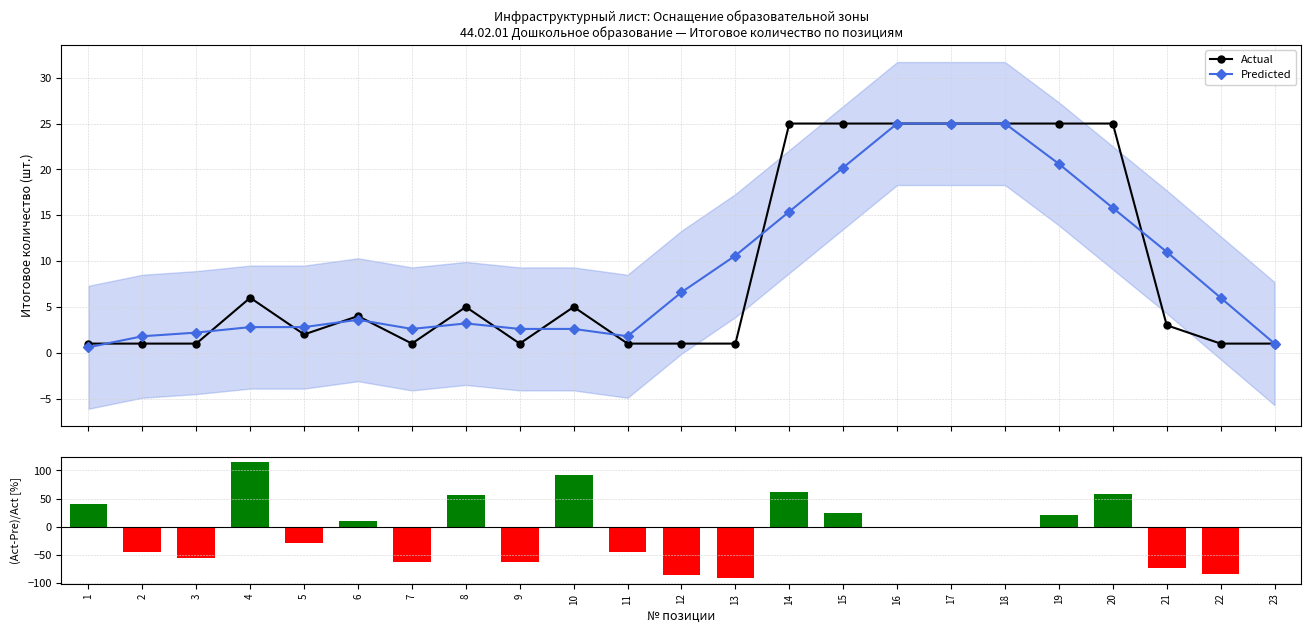

Between 8 and 12, which is larger?

8